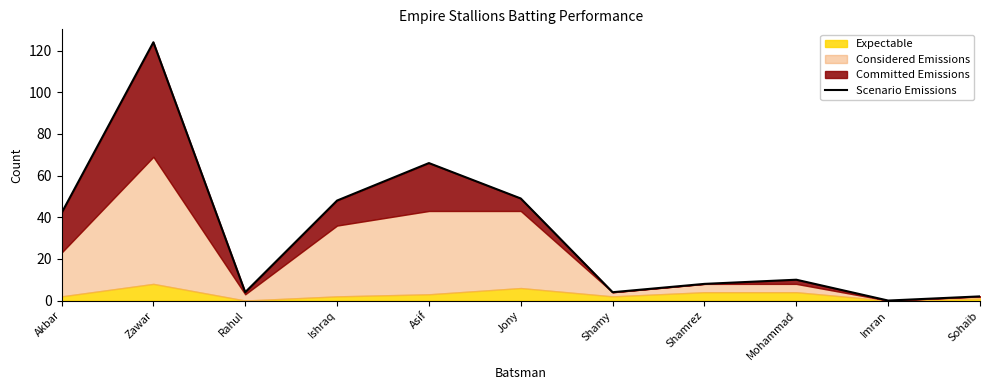

How many data points are above 10?

5